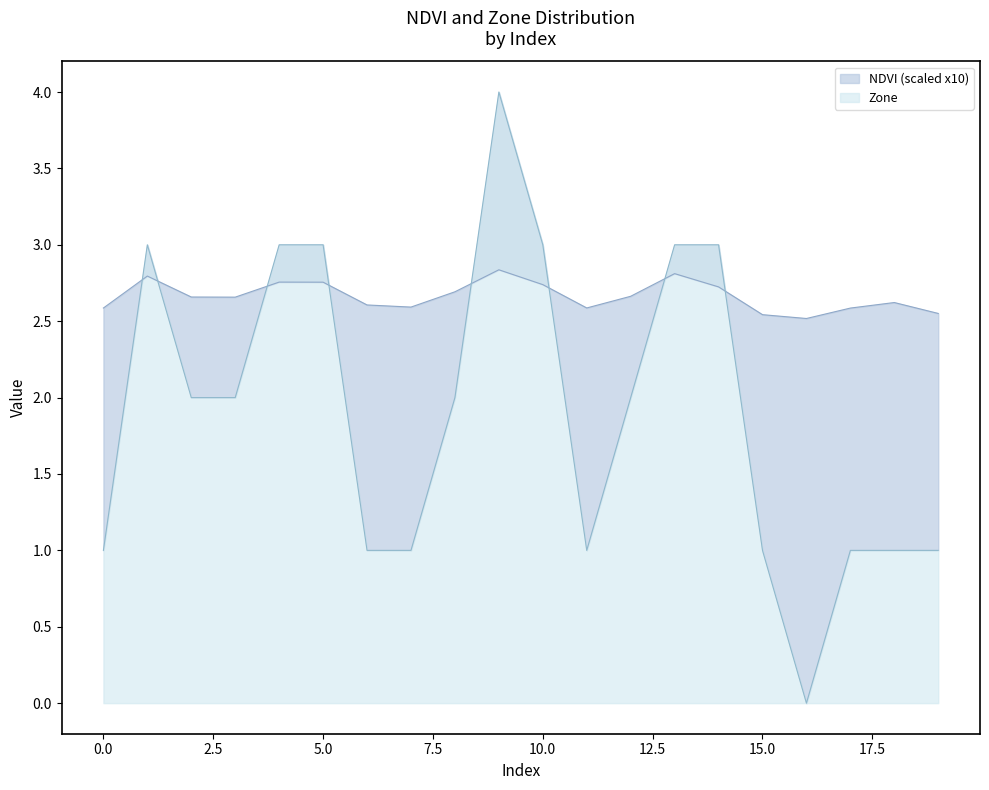

The NDVI series shows 0.6 at 3. True or false?

False